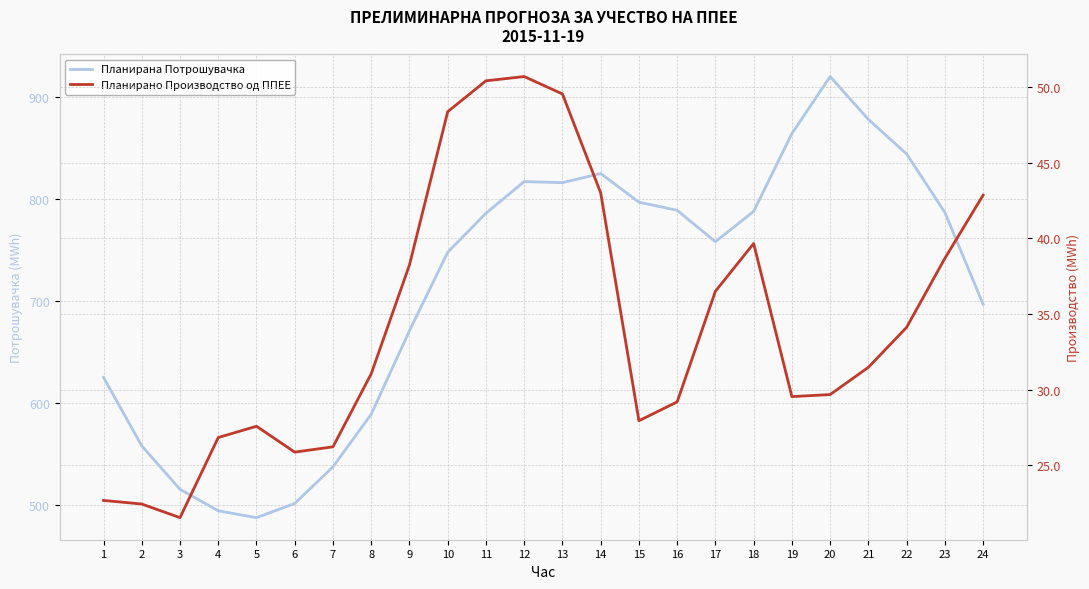

What is the value of the Планирано Производство од ППЕЕ point at the 3rd from the left?

21.5